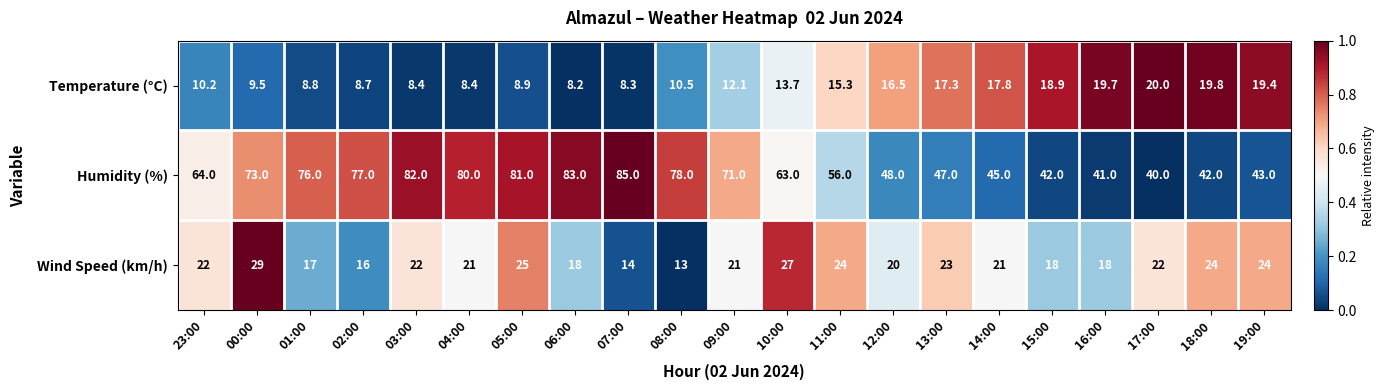

True or false: Temperature (°C) has a value of 4.6 at 17:00.

False